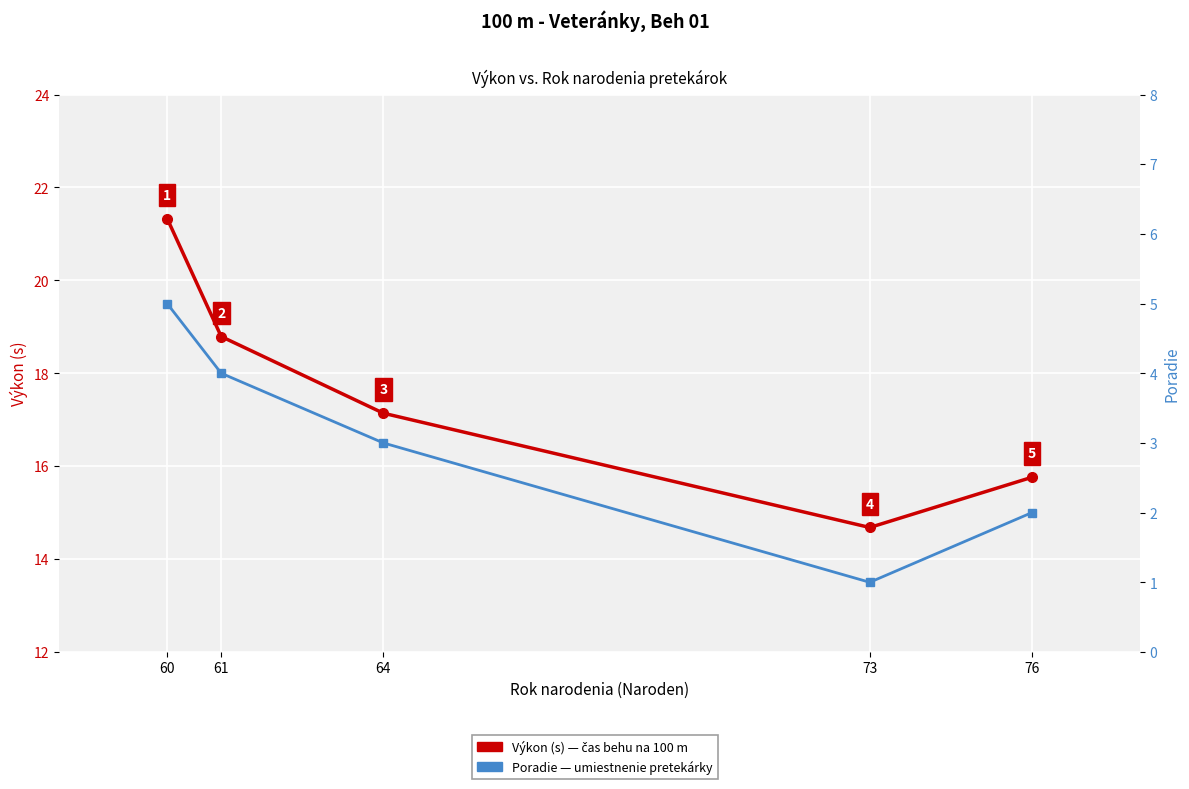

What is the total value across all series at 61?

22.8